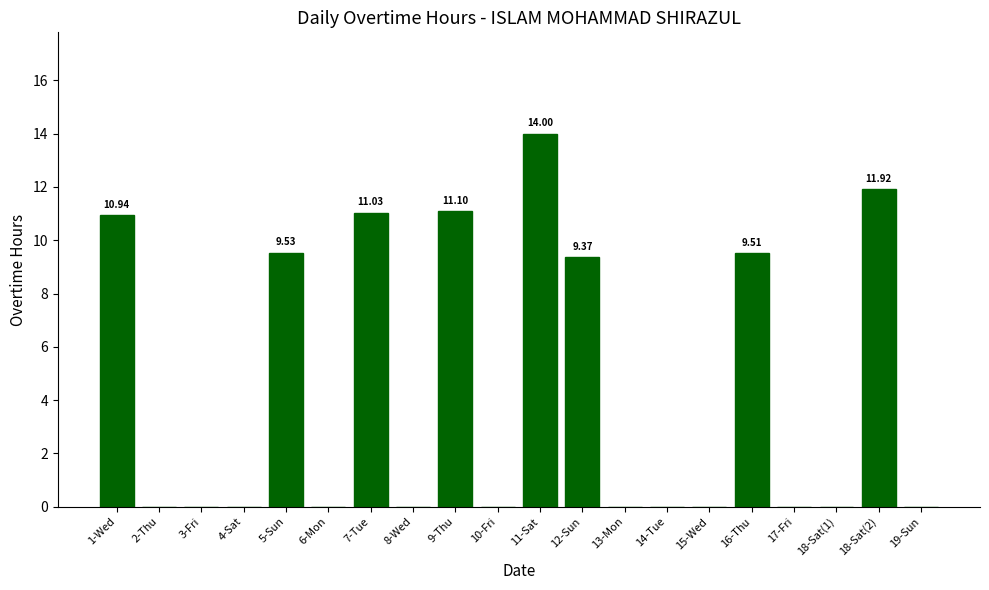

Between 12-Sun and 15-Wed, which is larger?

12-Sun